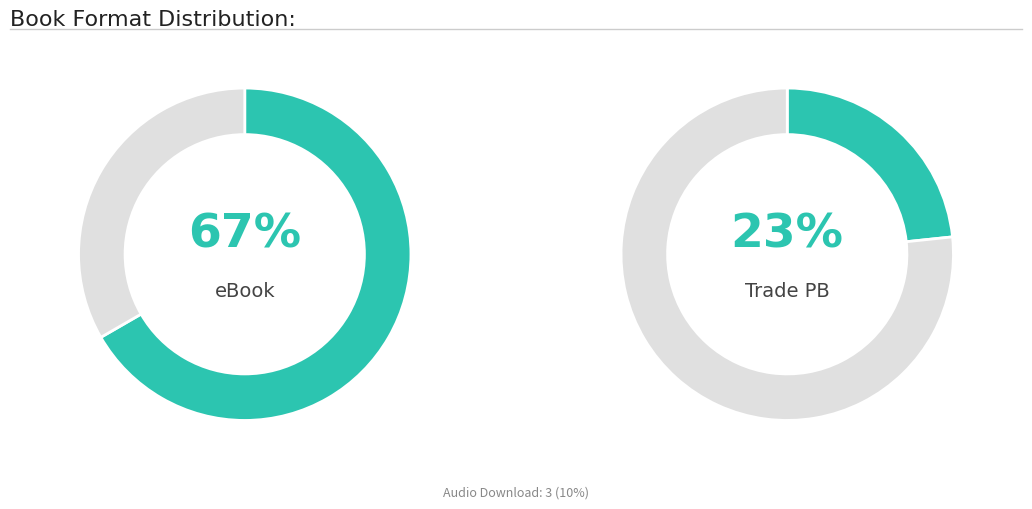

Which category accounts for the majority?

eBook